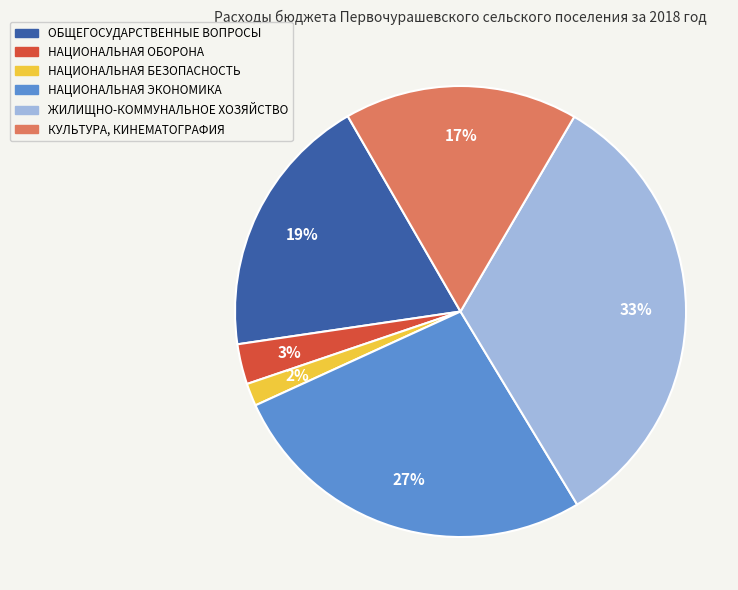

Count the number of slices in the pie.

6